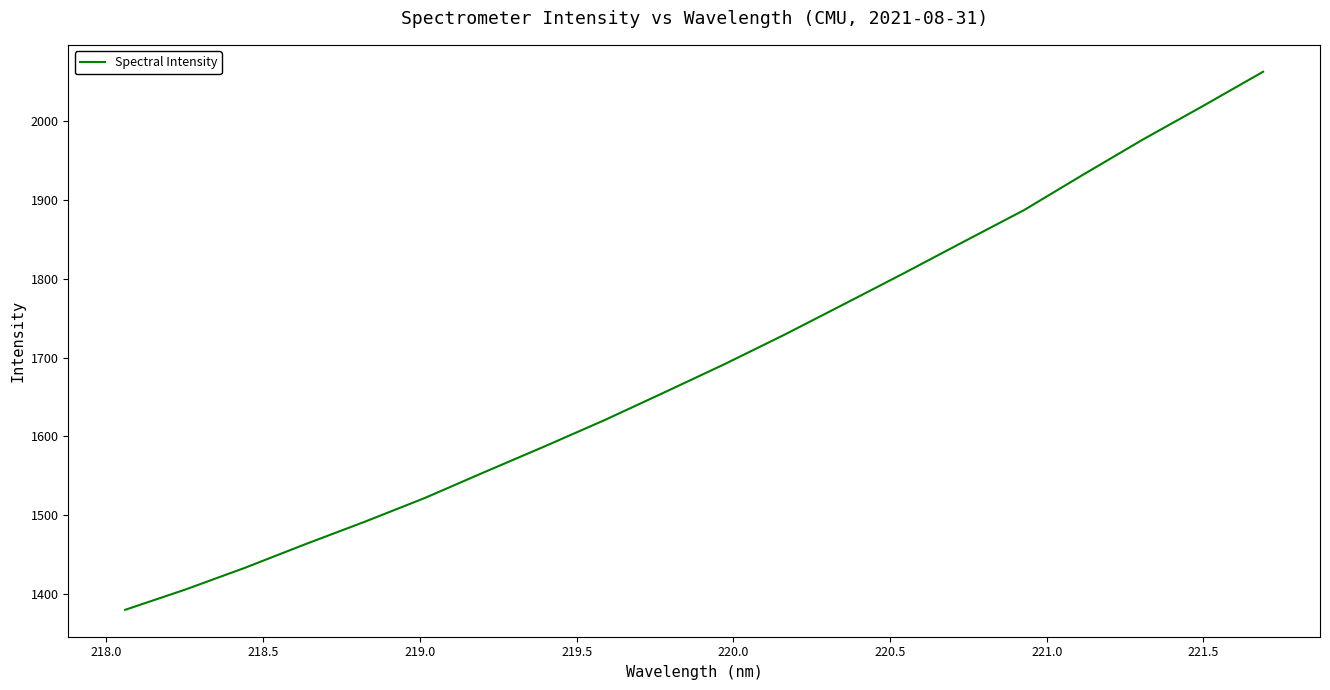

What is the sum of all values?

33838.7